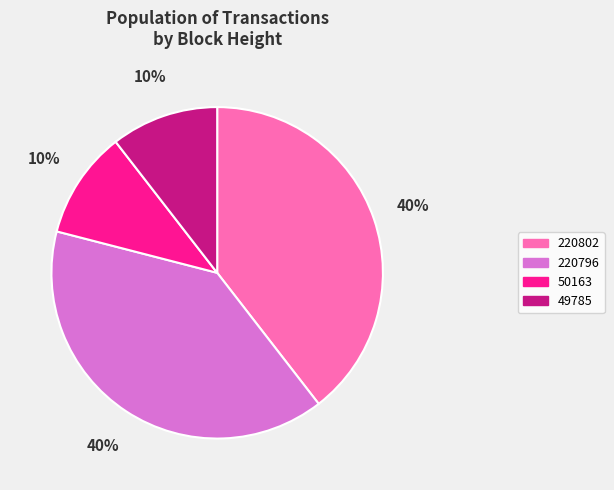

To the nearest percent, what is the average slice percentage?

25%